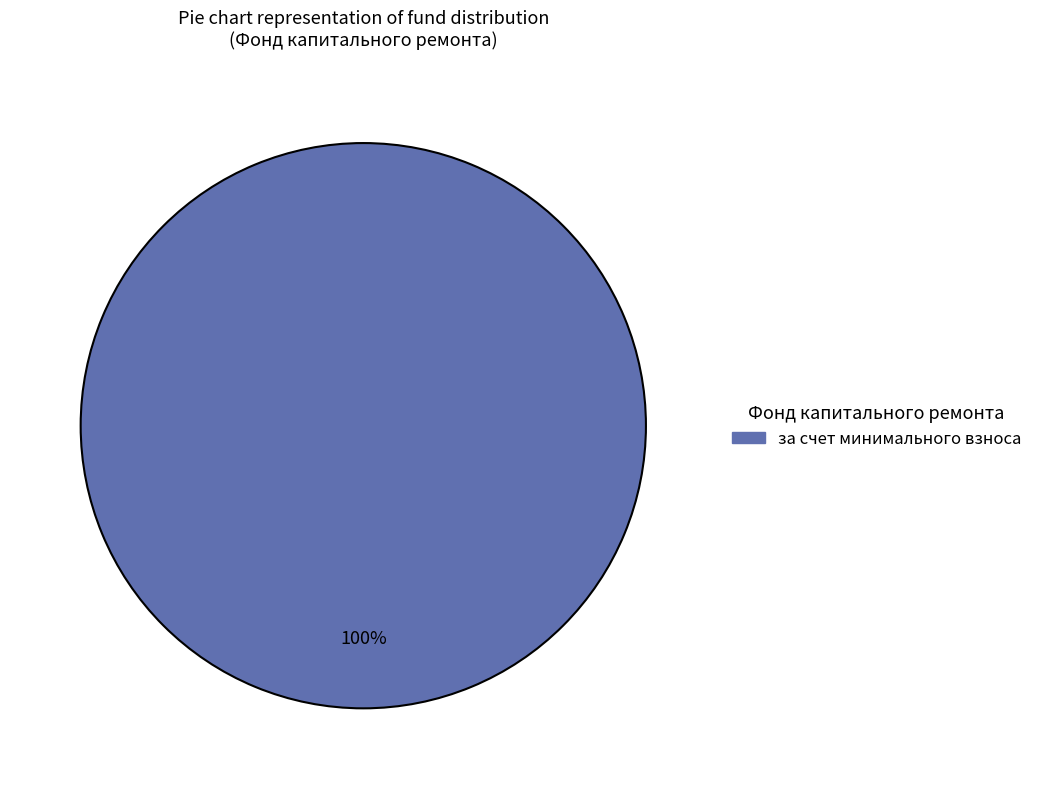

How many slices are in this pie chart?

1